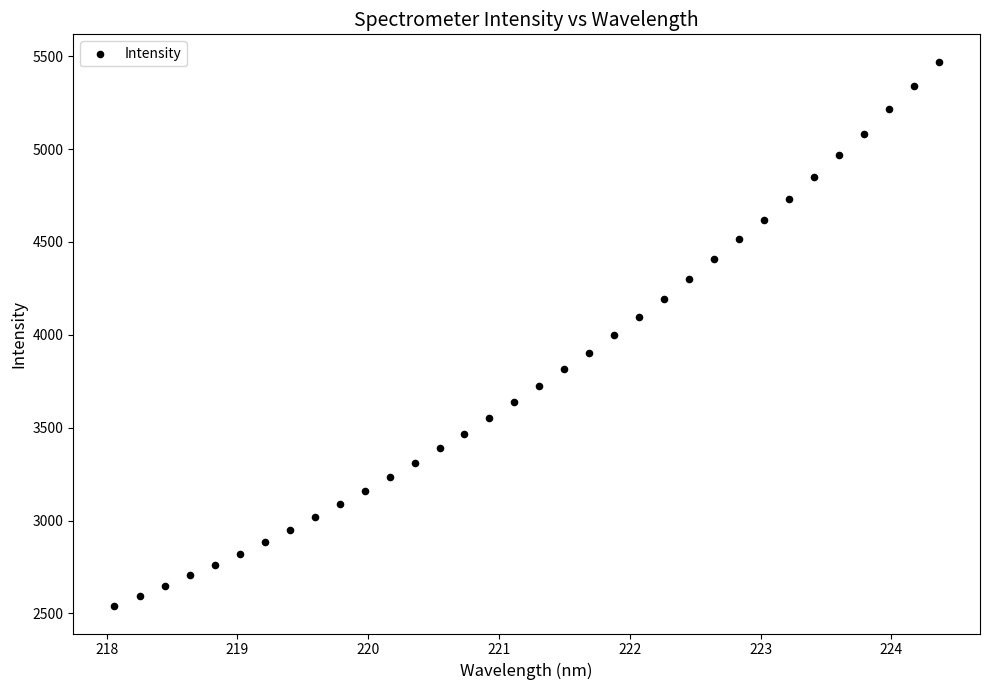

What is the range of X values (max minus min)?

6.3